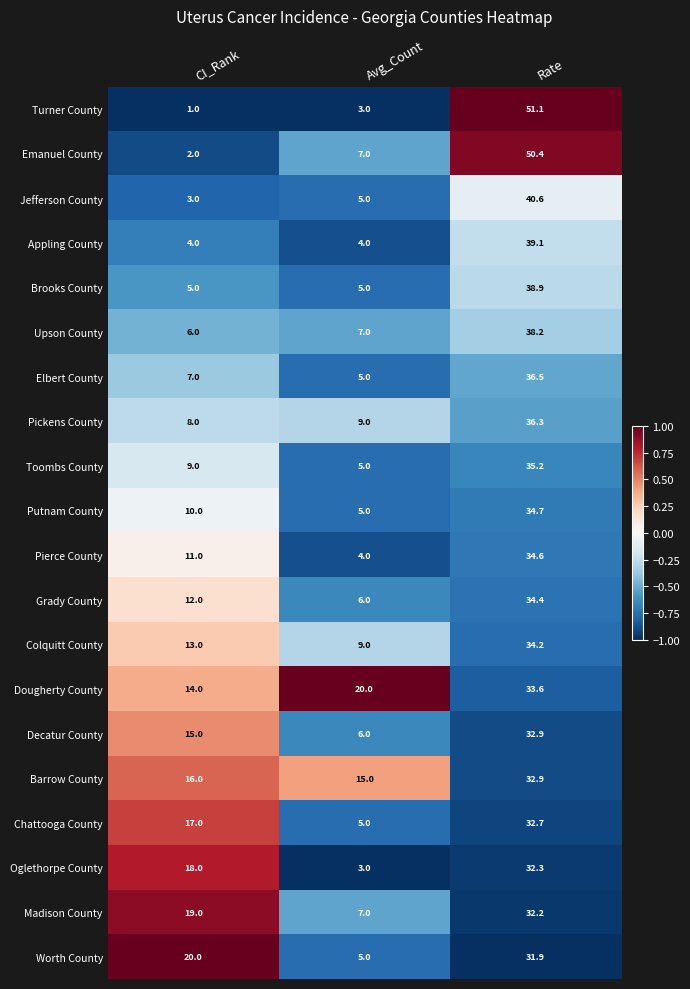

Rank the categories by Emanuel County value from highest to lowest.

Rate, Avg_Count, CI_Rank